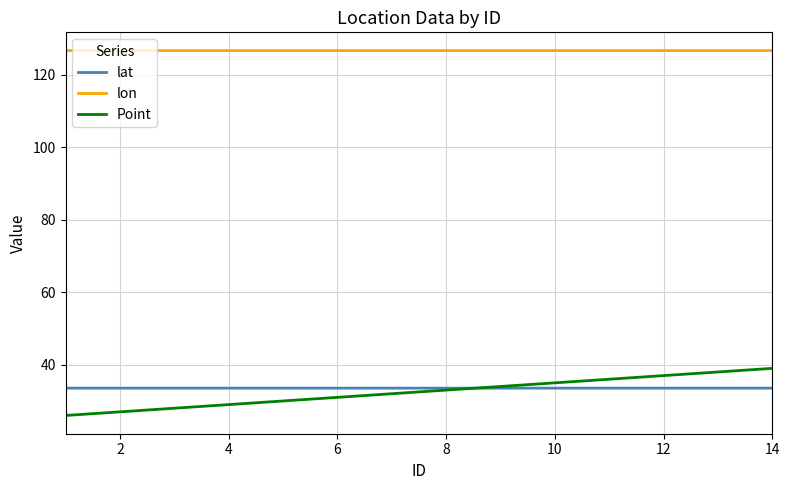

Does the chart display data point markers on the line(s)?

No